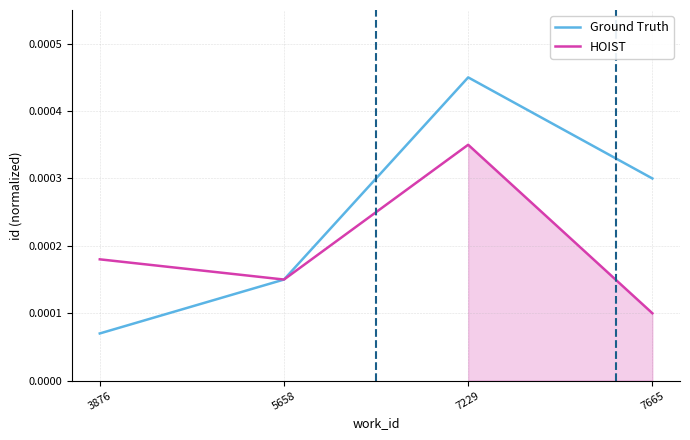

True or false: Ground Truth and HOIST cross at least once.

False